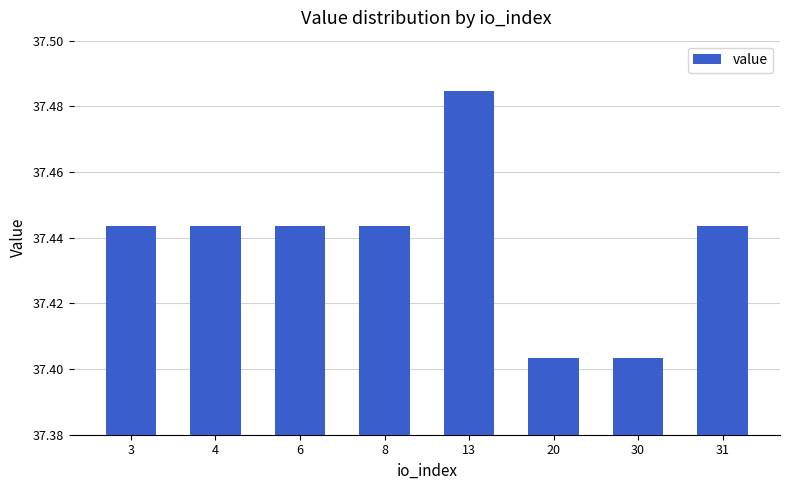

Approximately how many times larger is the value at 6 compared to 4?

1.0